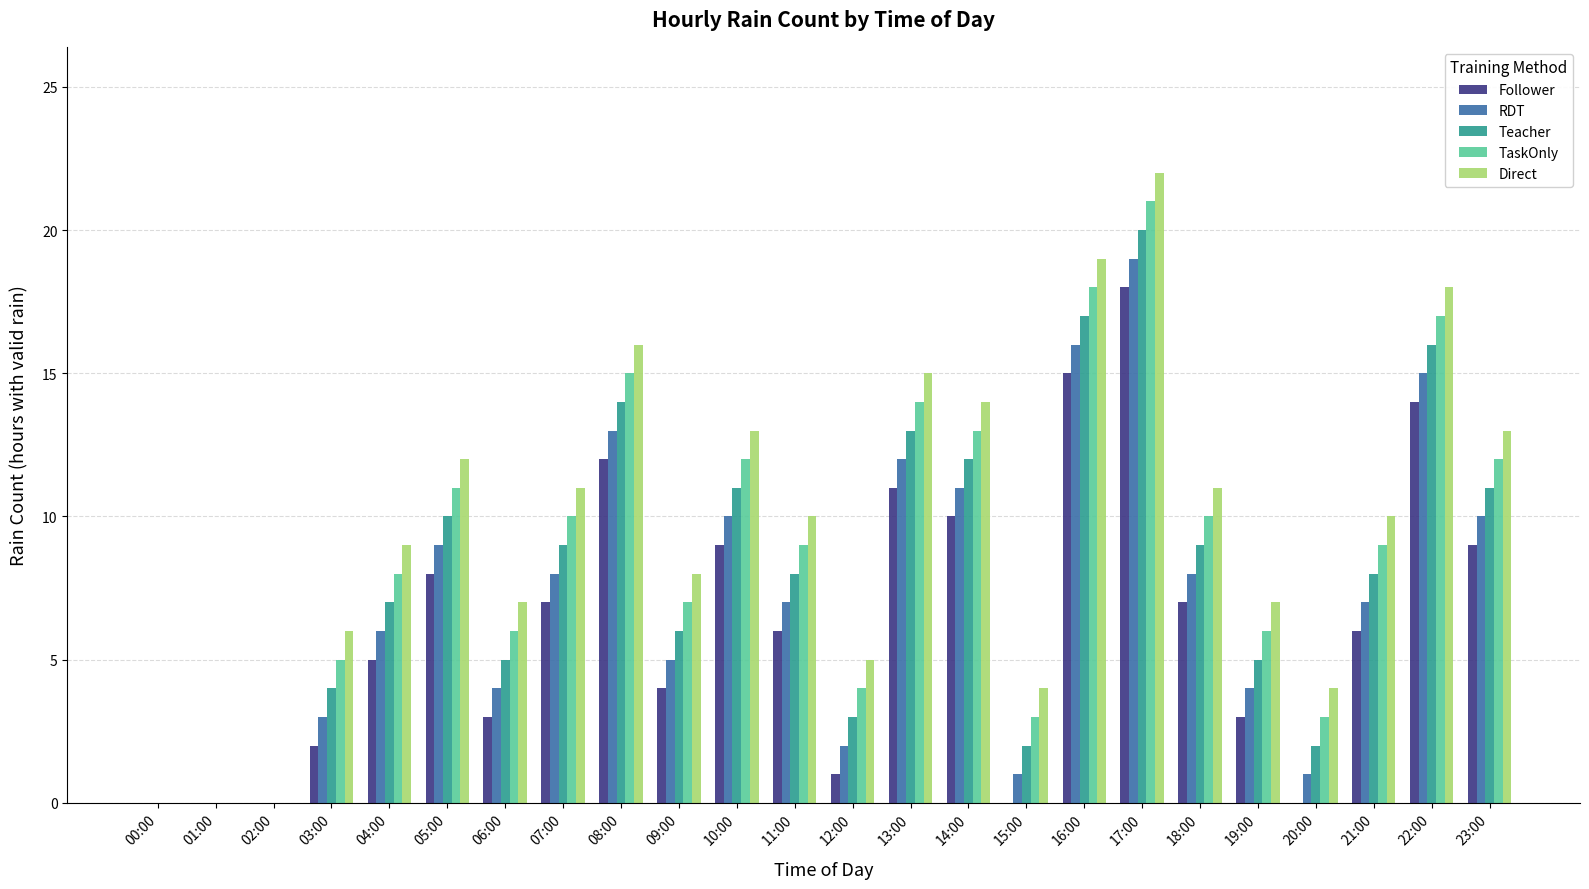

What is the sum of all RDT values?

171